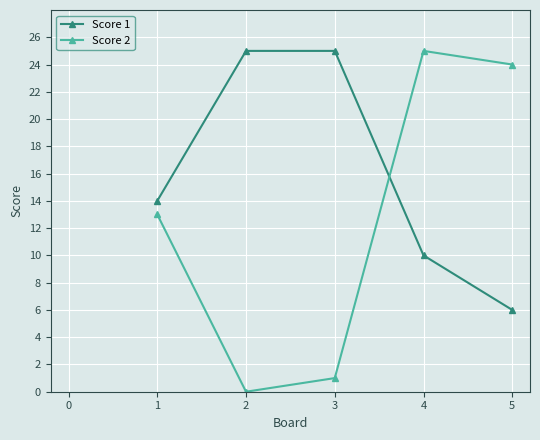

List the series in order of their overall mean, highest first.

Score 1, Score 2